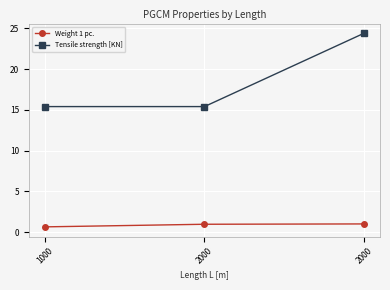

At 1000, list the series in order from largest to smallest.

Tensile strength [KN], Weight 1 pc.